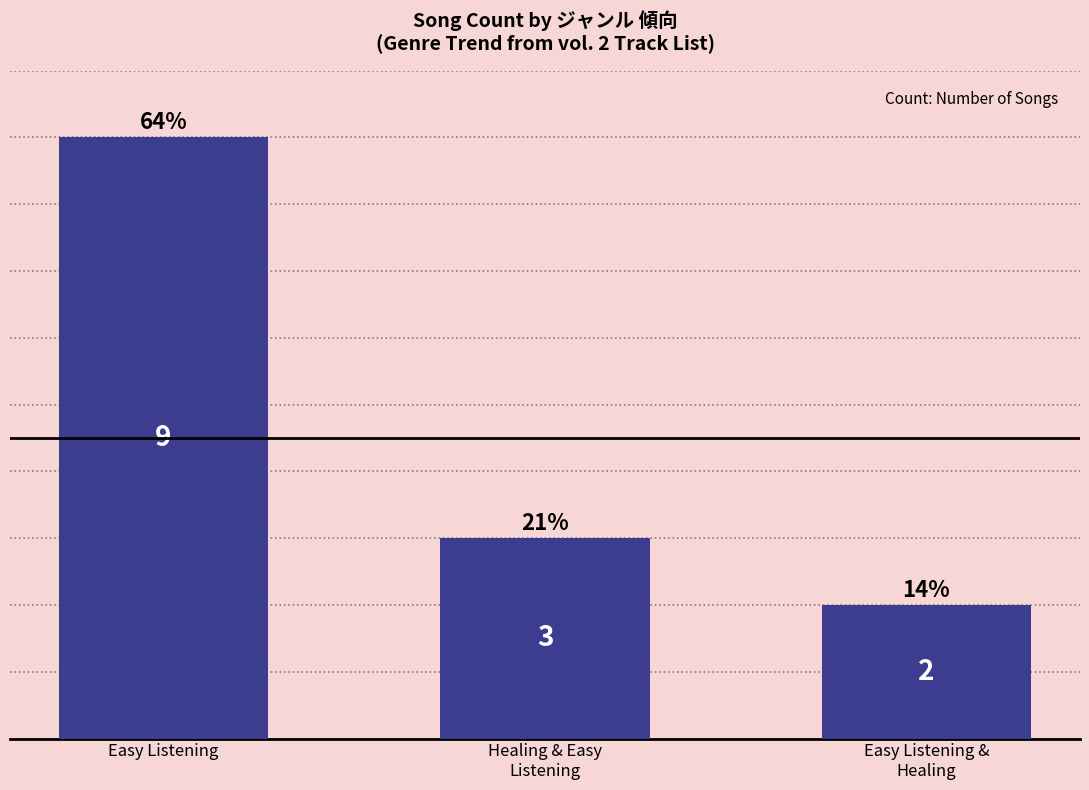

What is the change in value from Healing & Easy
Listening to Easy Listening &
Healing?

-1